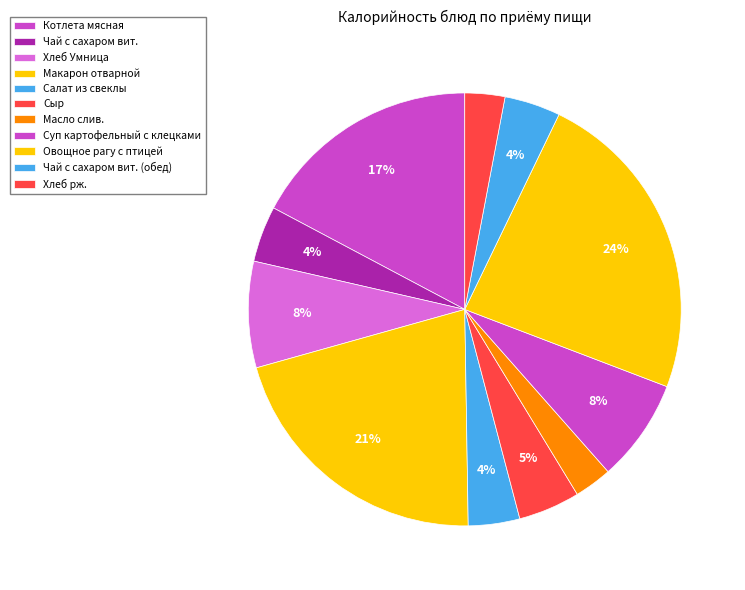

Approximately how many times larger is the value at Салат из свеклы compared to Чай с сахаром вит. (обед)?

0.9